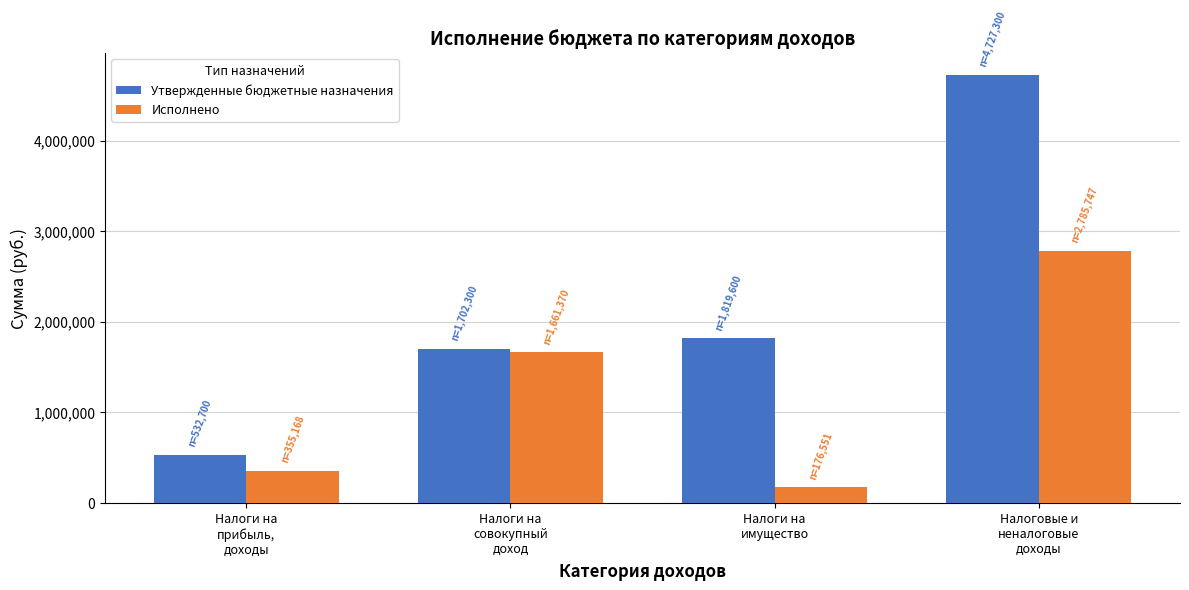

What is the sum of the Утвержденные бюджетные назначения values at Налоги на
имущество and Налоги на
совокупный
доход?

3521900.0